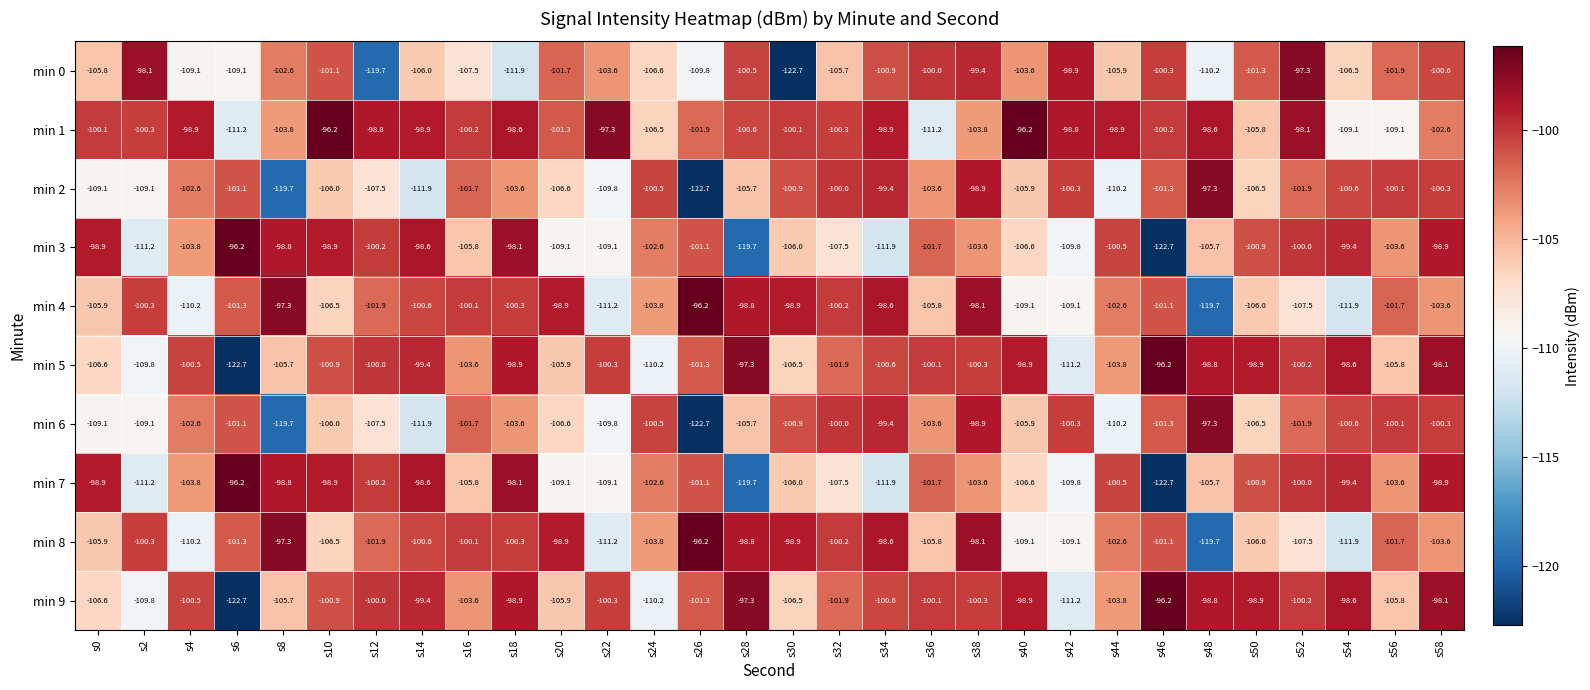

At which label is min 2 closest to -110?

s22